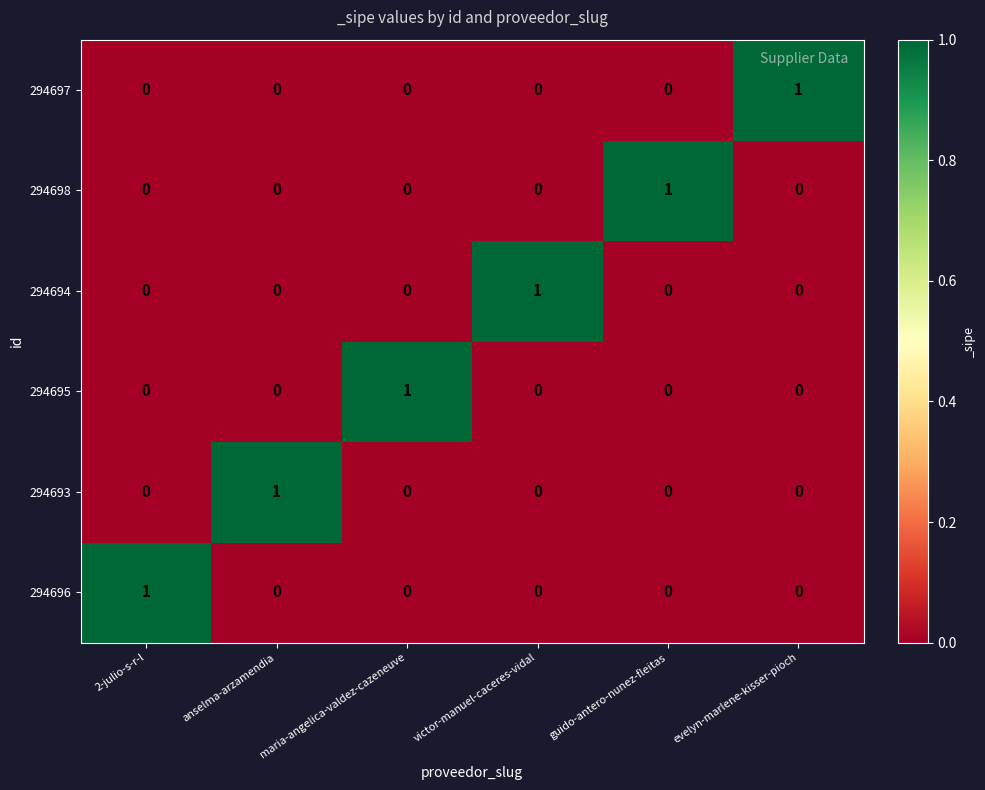

Count the 294694 values in the range 0 to 1.

6